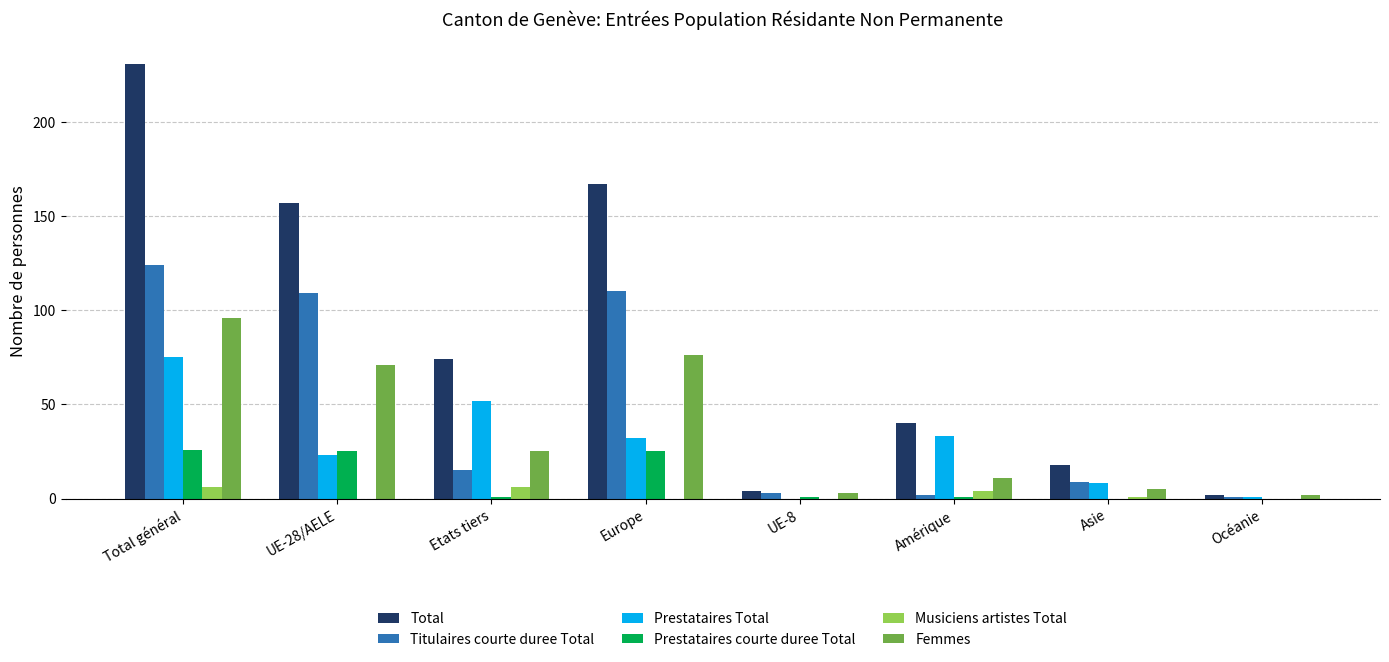

The value of Prestataires Total at Asie is 8. True or false?

True